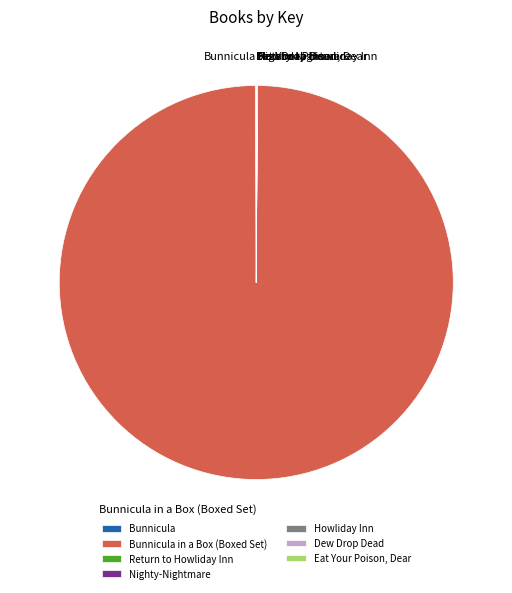

Is there any slice that represents more than half of the pie?

Yes